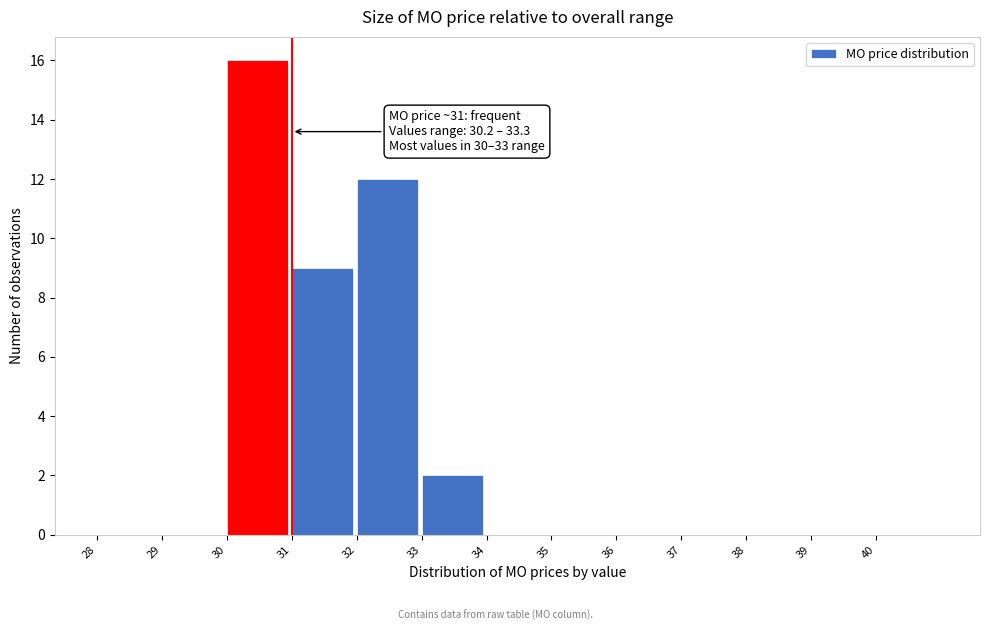

Which range on the x-axis has the tallest bar?

30 to 31